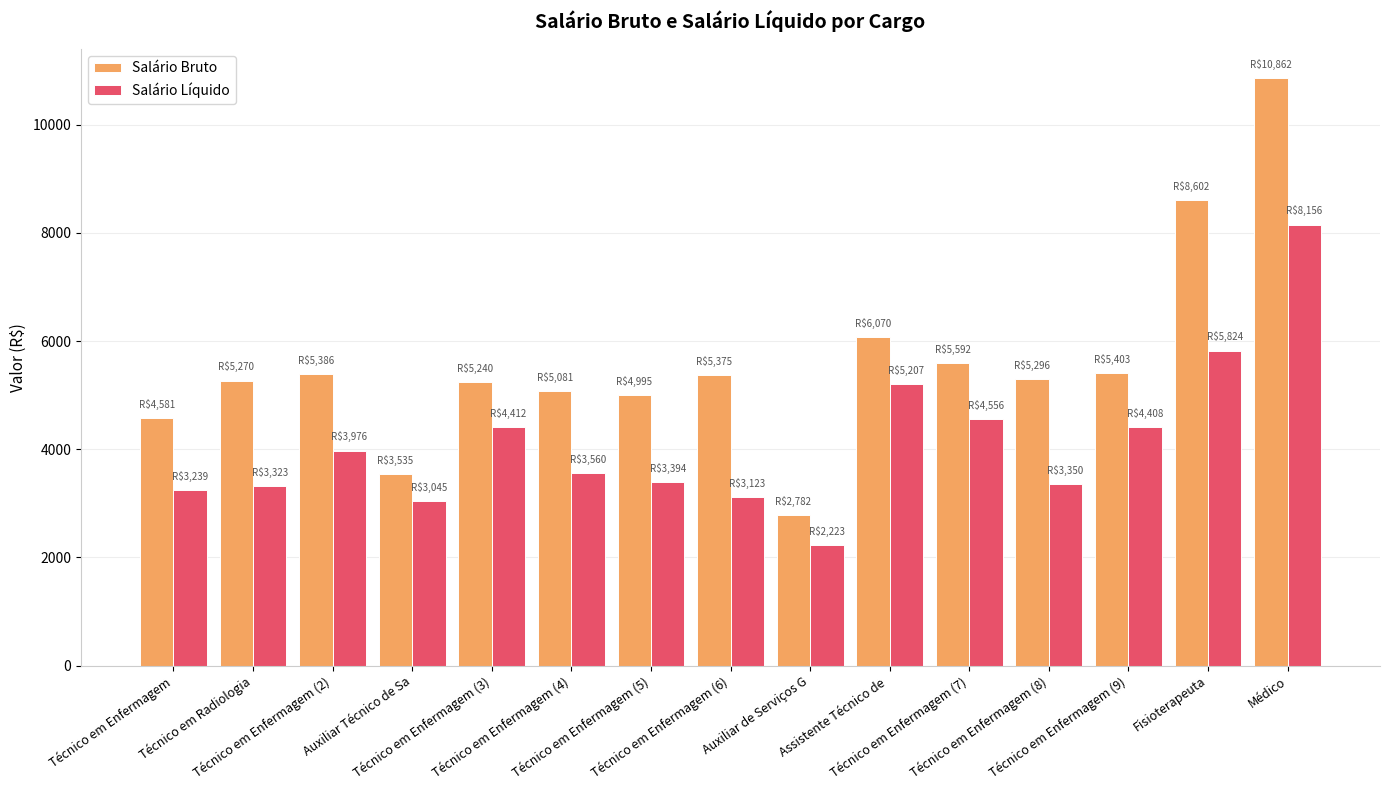

Which series has the largest range (max minus min)?

Salário Bruto